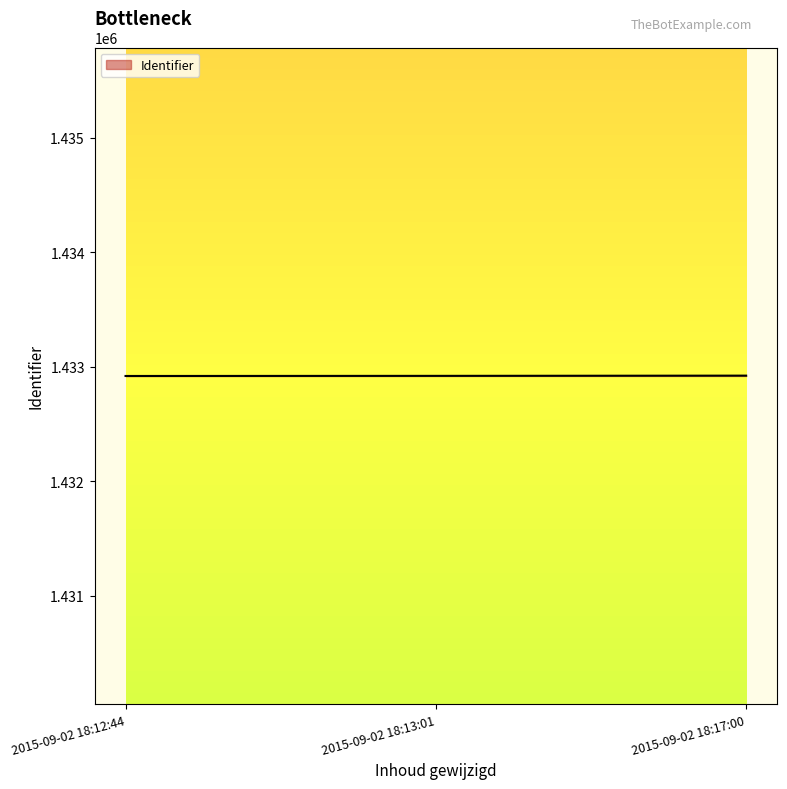

What is the difference between the values at 2015-09-02 18:13:01 and 2015-09-02 18:17:00?

2